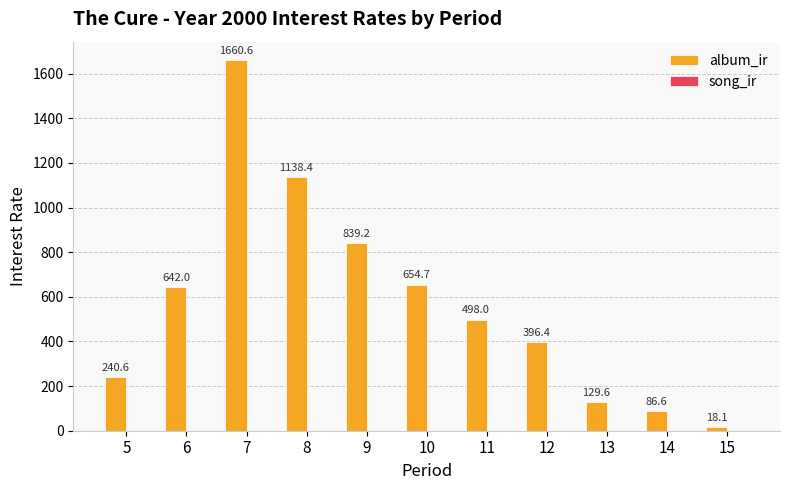

Is it true that the value at 5 is 240.6?

True